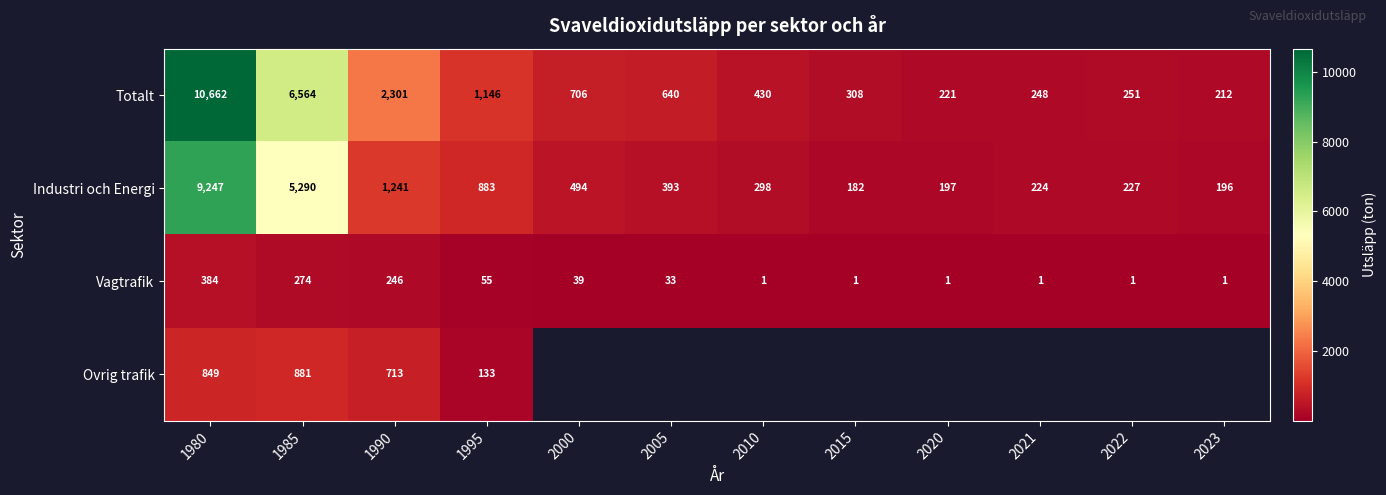

True or false: Vagtrafik has a value of 0 at 2023.

False